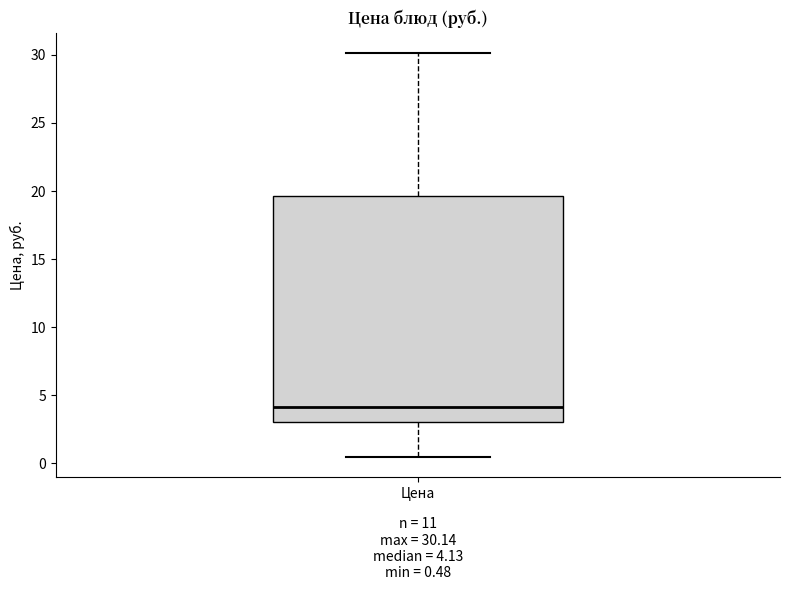

Read this box plot against the y-axis: the position of the median line, the range covered by the box, and the ends of both whiskers. The values are not printed on the chart, so give them approximately, as read against the axis.

median 4.0, box 3.0 to 19.5, whiskers 0.5 to 30.0